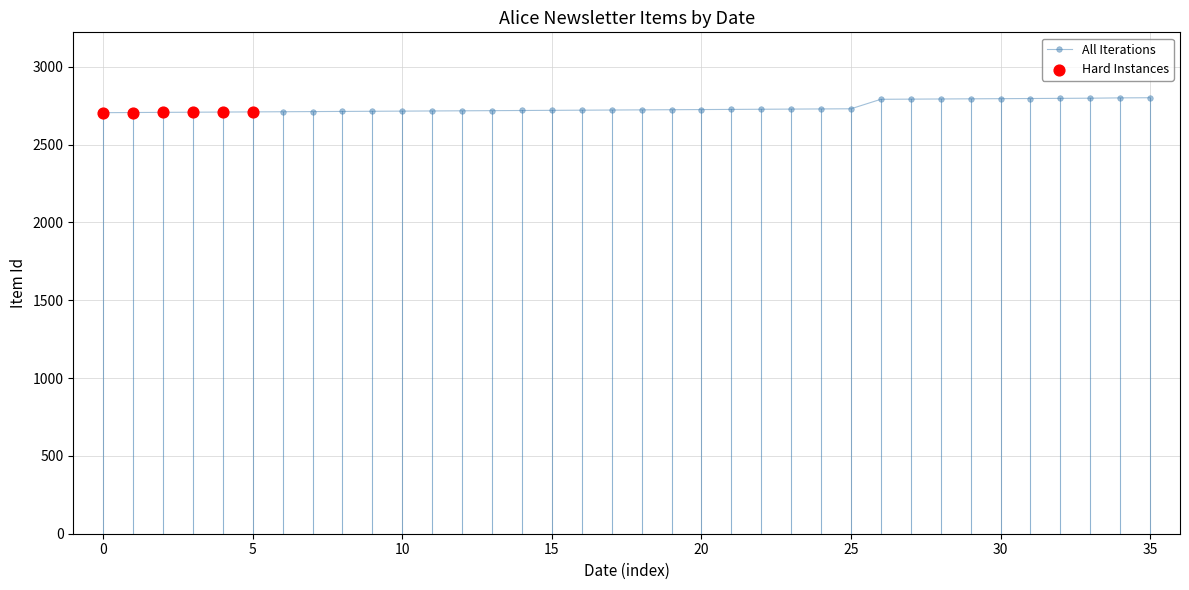

What is the greatest value displayed?

2801